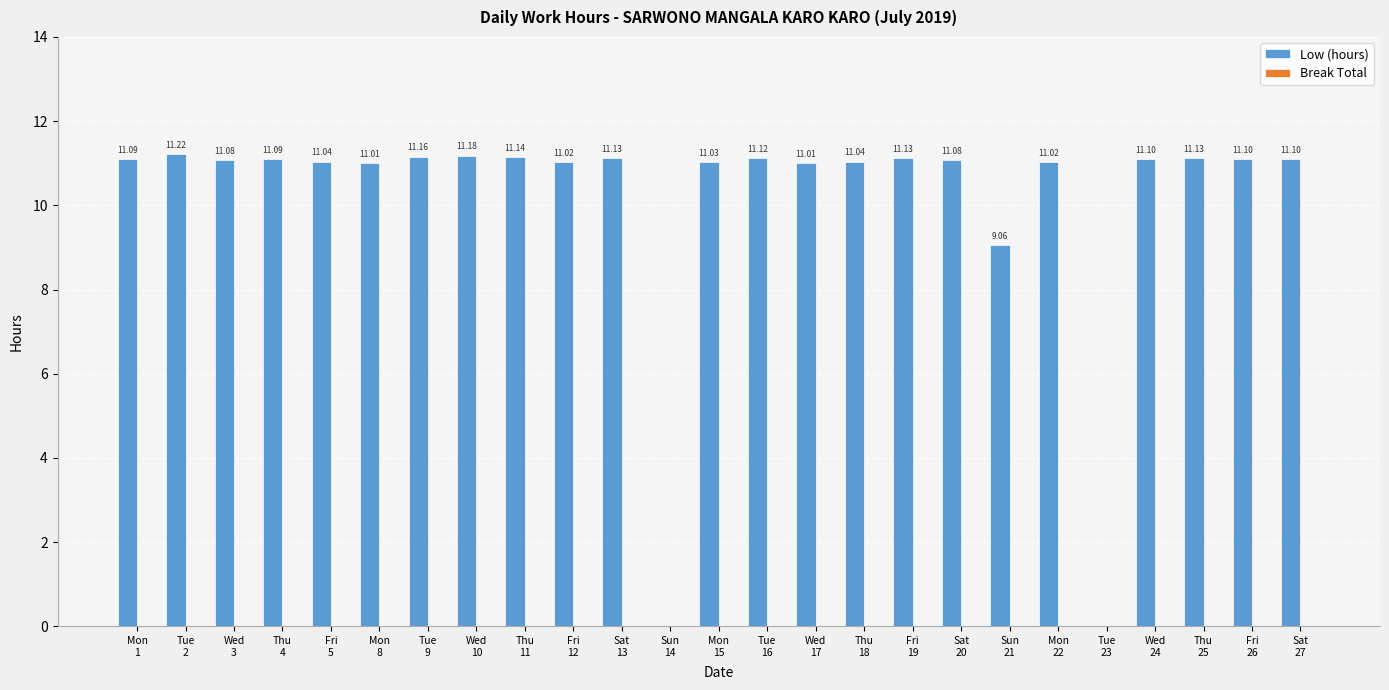

What is the sum of all values?

253.1